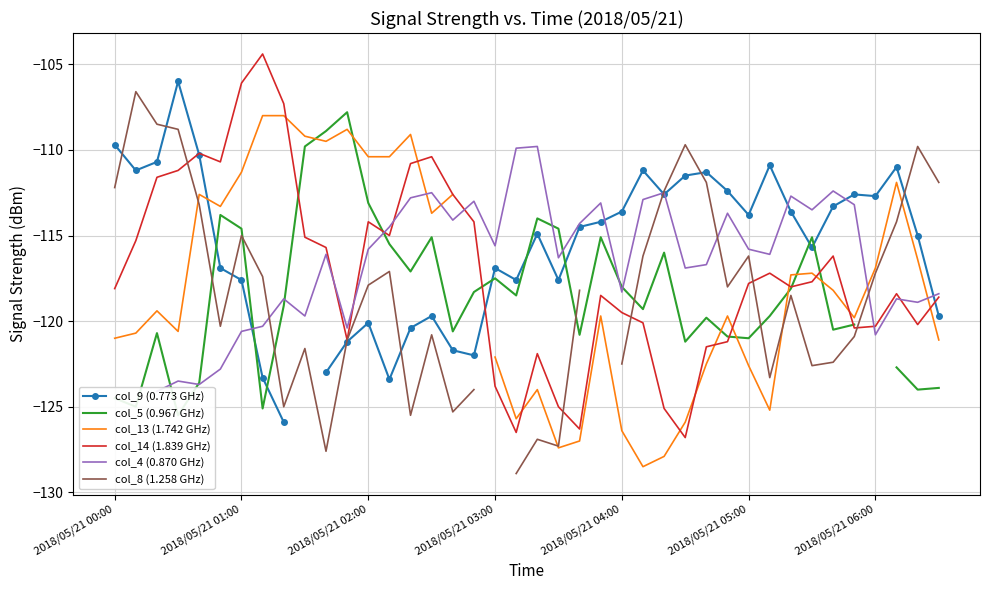

What position from the left is 21?

22